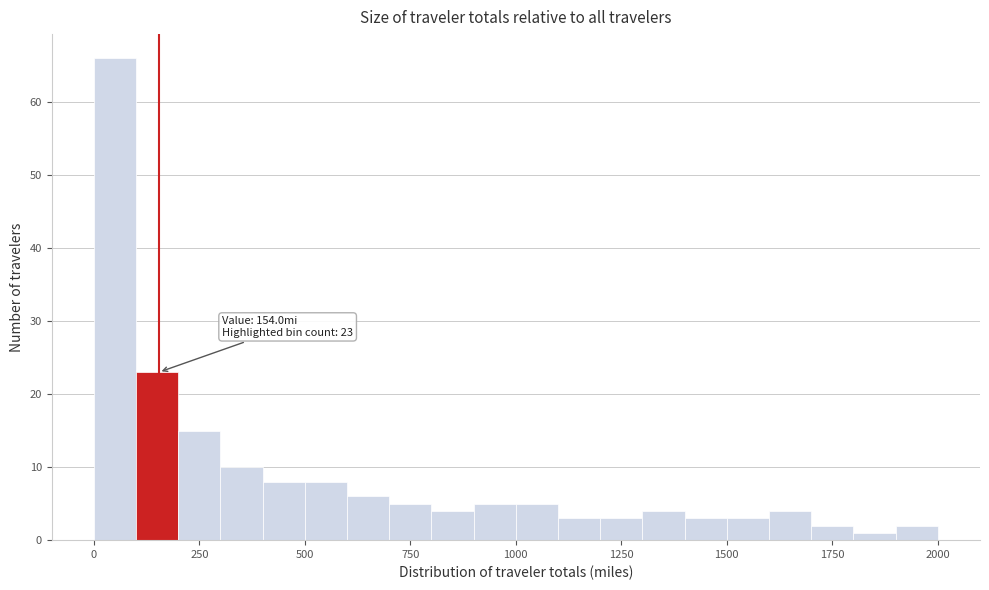

Read against the x-axis, roughly where is the centre of the tallest bar?

50